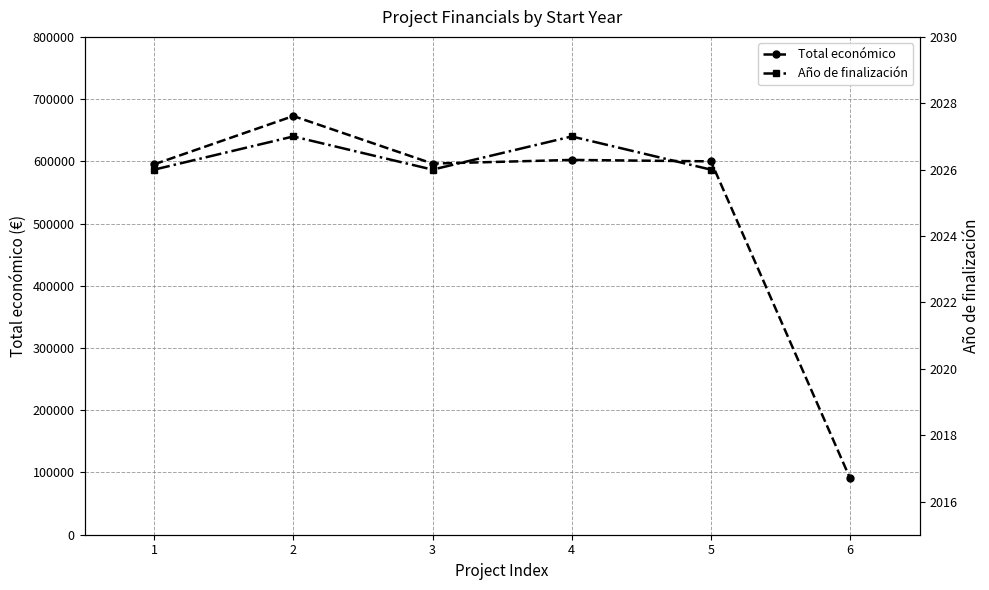

Is it true that Total económico equals 1101575.8 at 2?

False